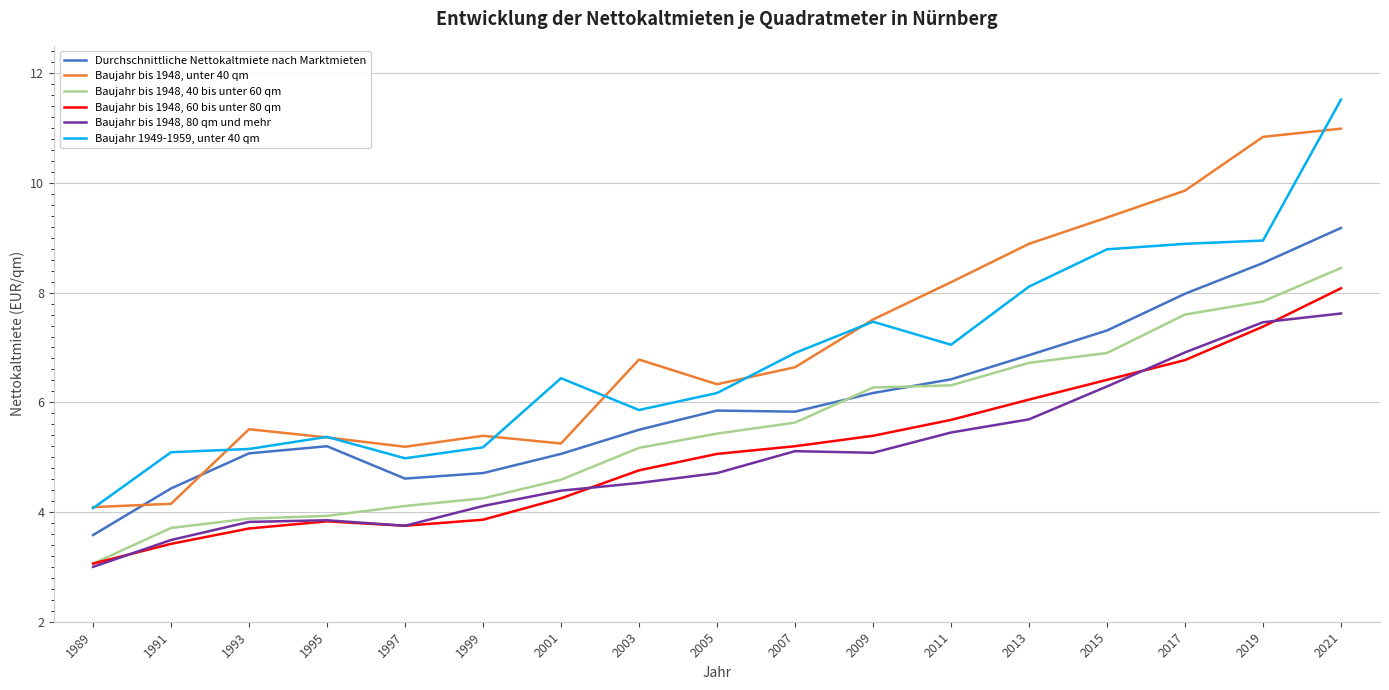

Count the number of data series in this chart.

6